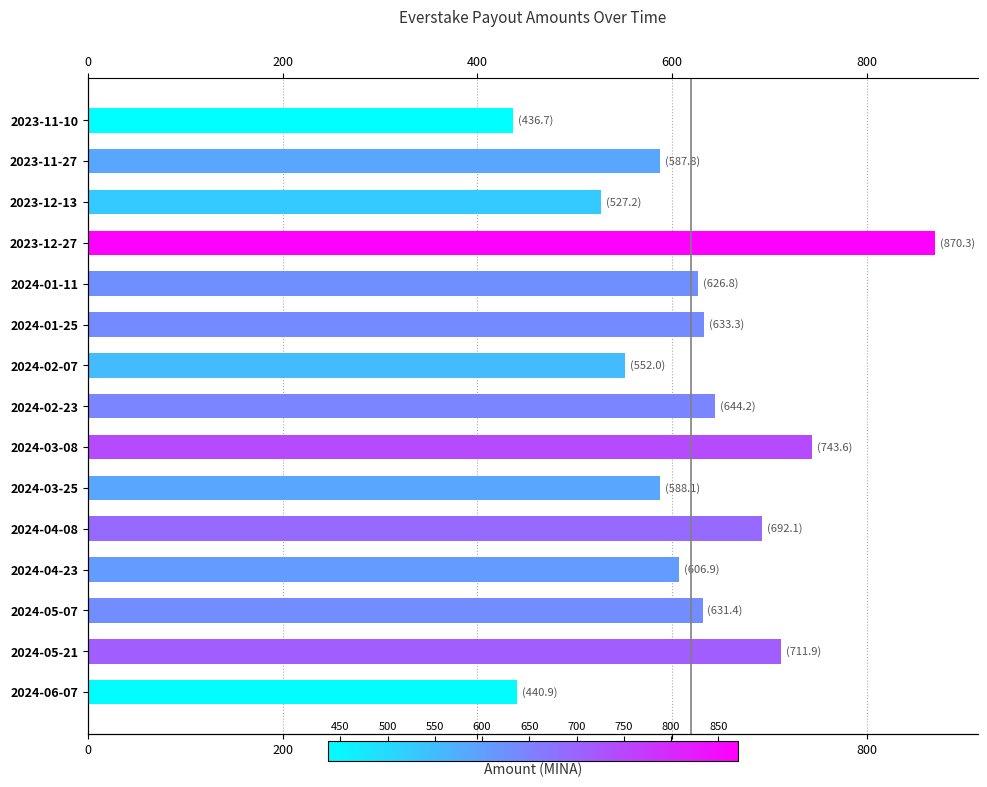

What is the greatest value displayed?

870.3